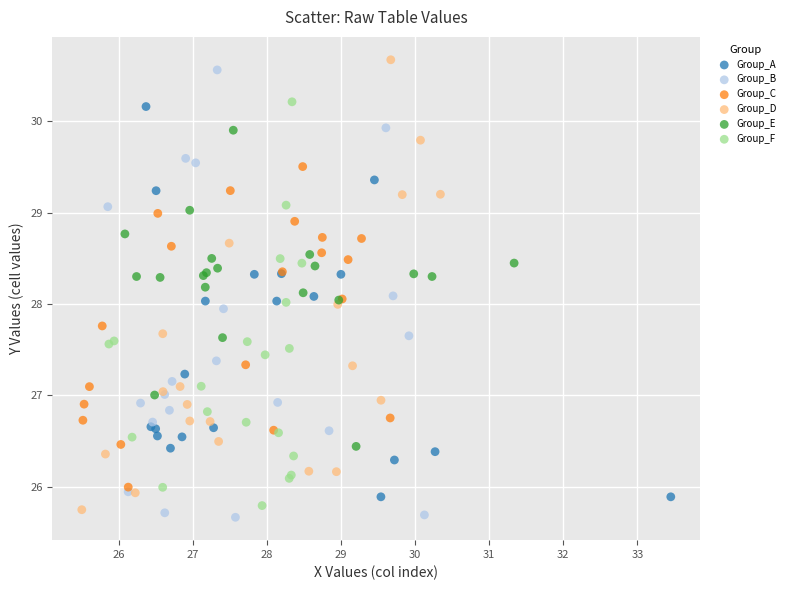

Which series reaches the minimum Y coordinate?

Group_B